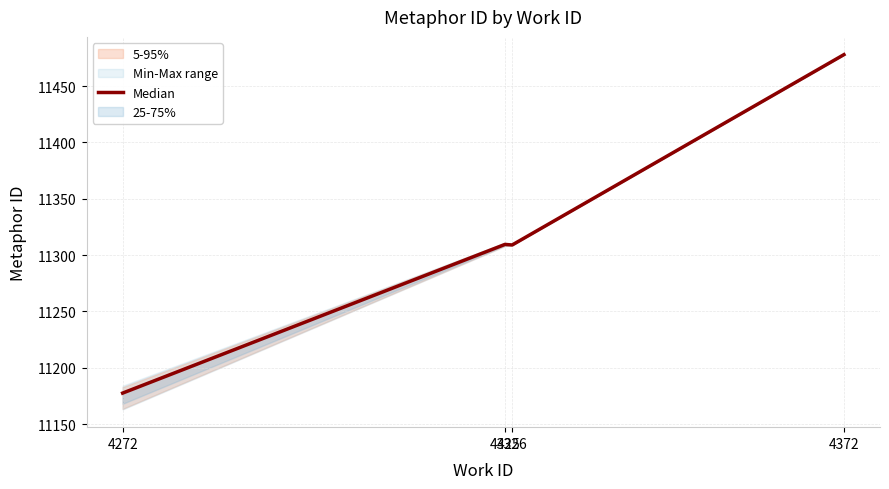

True or false: the data shows 11309.5 at 4325.

True